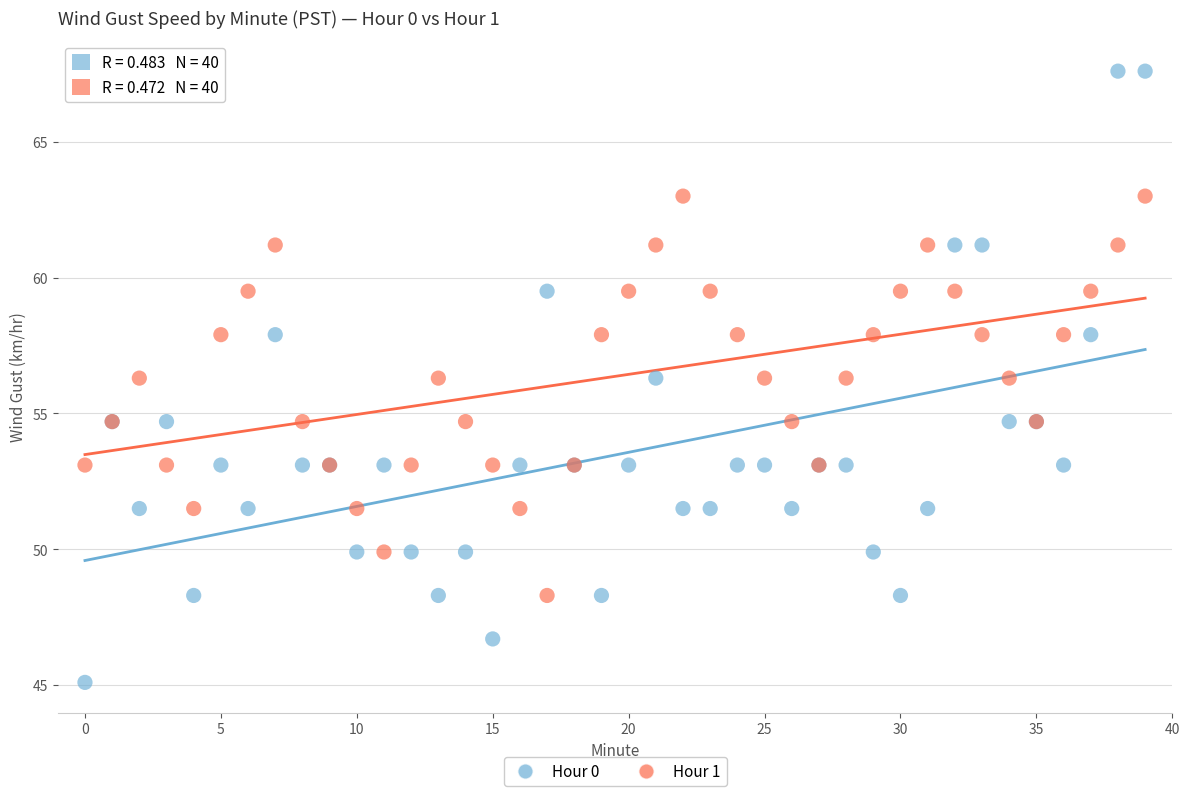

Which series contains the highest Y value?

Hour 0